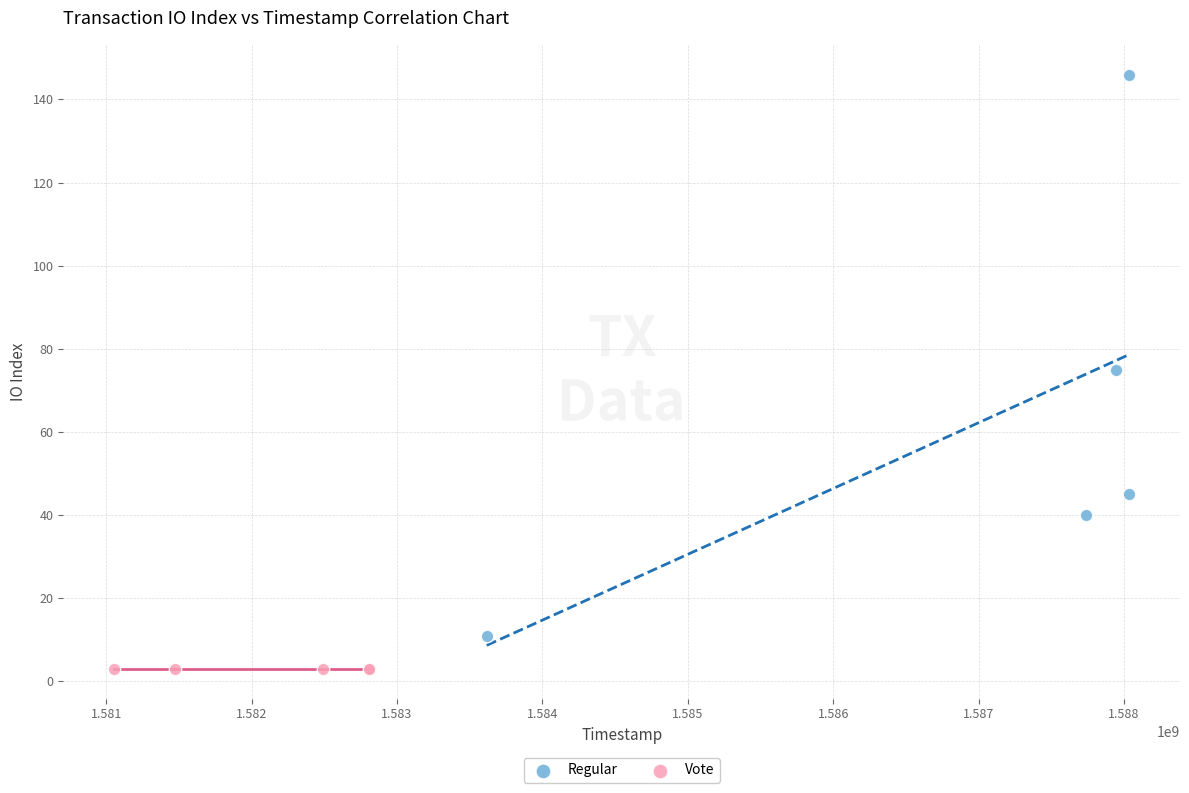

Which series reaches the minimum Y coordinate?

Vote